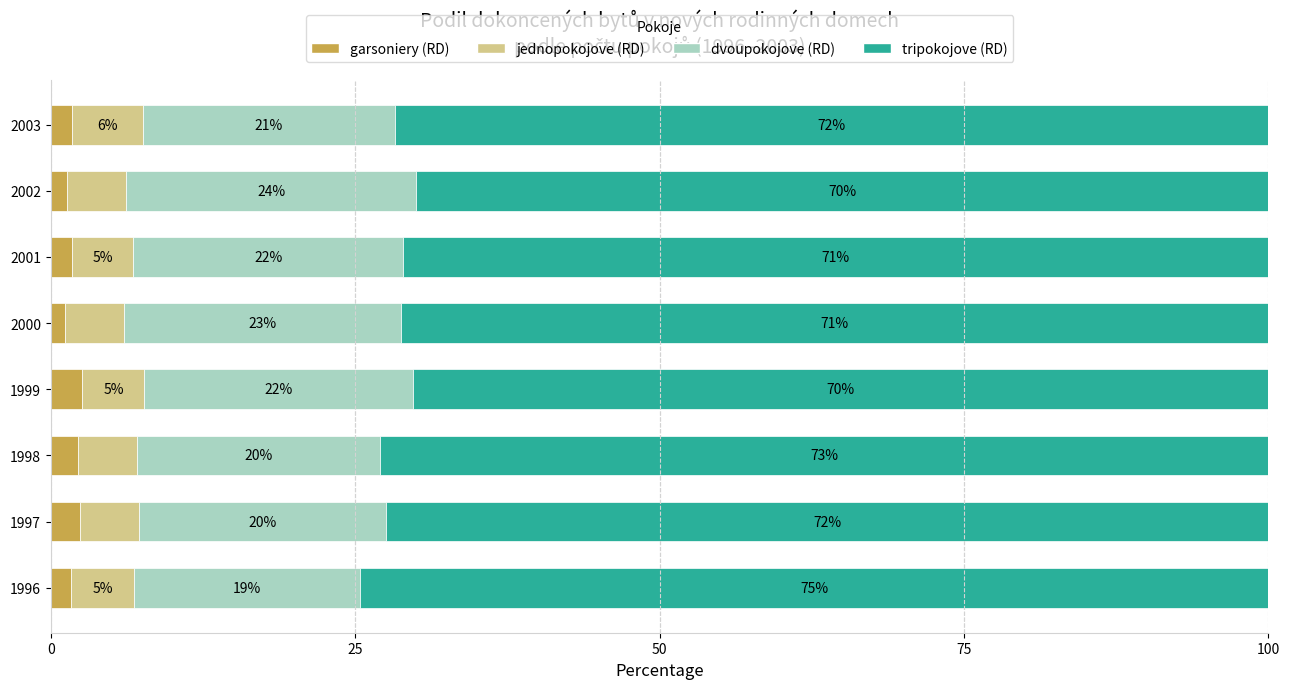

What is the difference between the second highest and minimum values in the garsoniery (RD) series?

1.2